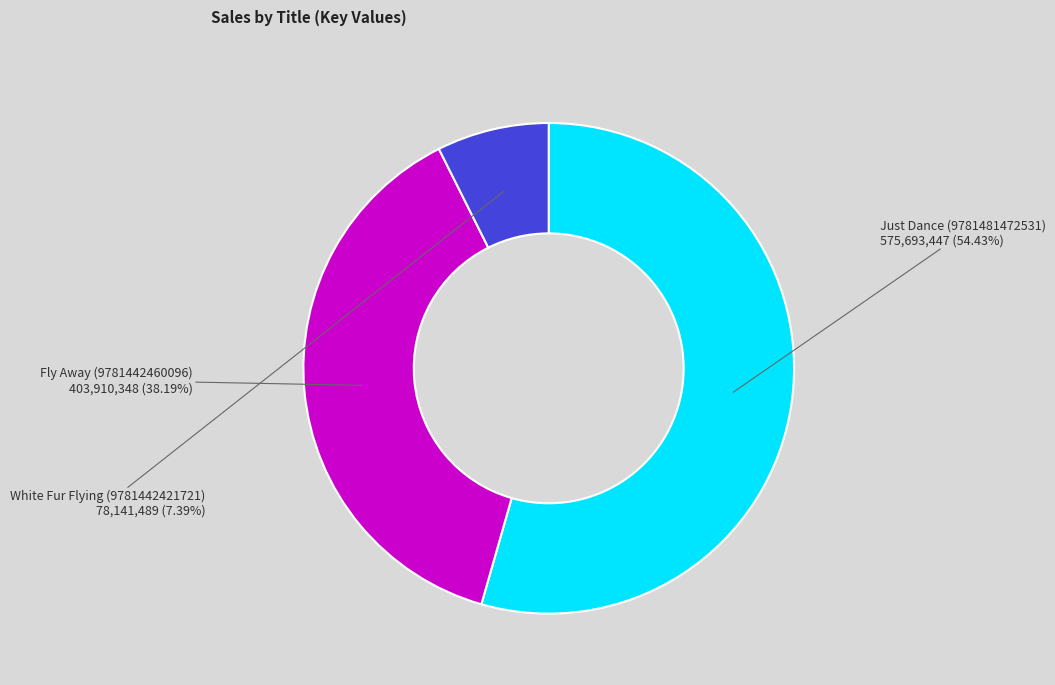

How many slices are in this pie chart?

3